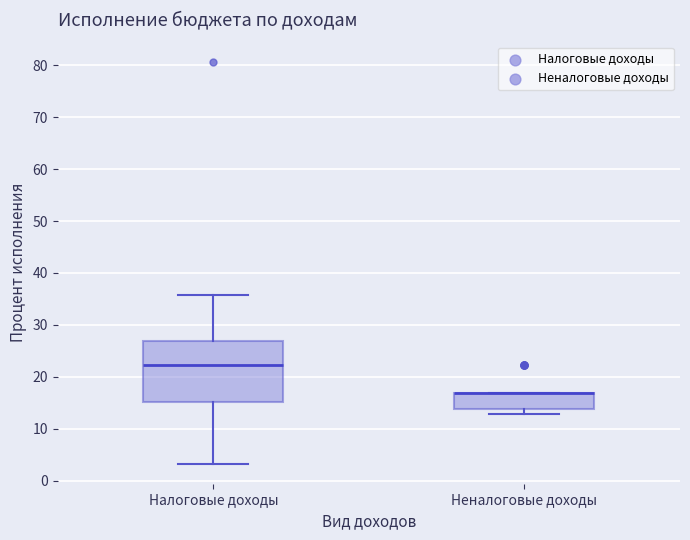

Where is the lower edge of the box for Неналоговые доходы on the y-axis? The values are not printed on the chart, so give them approximately, as read against the axis.

14